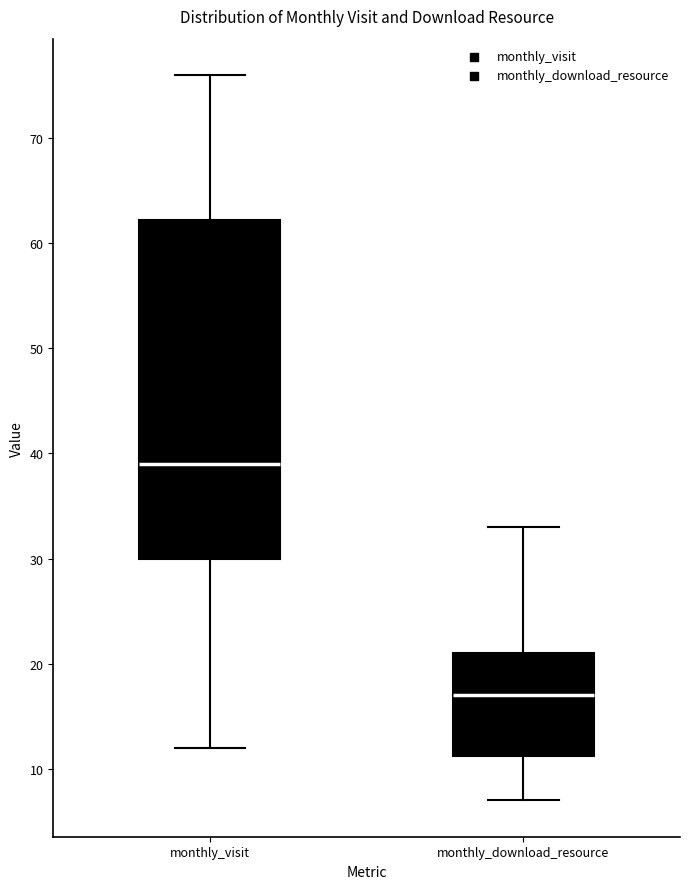

Reading left to right, read every box against the y-axis: the position of its median line, the range the box covers, and the ends of its whiskers. The values are not printed on the chart, so give them approximately, as read against the axis.

monthly_visit: median 39, box 30 to 62, whiskers 12 to 76
monthly_download_resource: median 17, box 11 to 21, whiskers 7 to 33